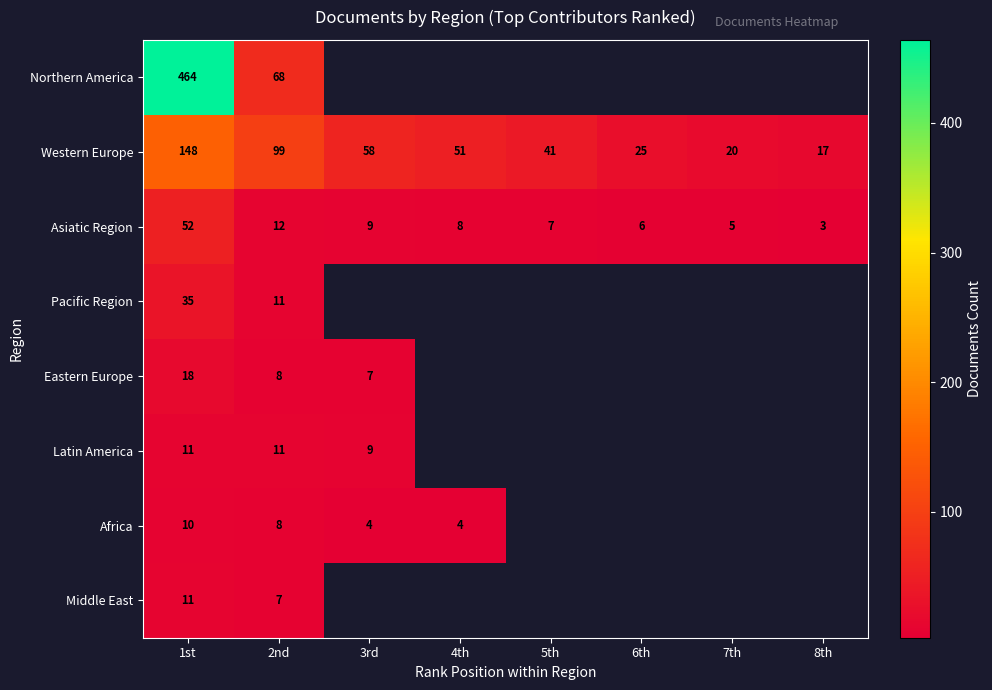

What is the average value of the Asiatic Region series?

13